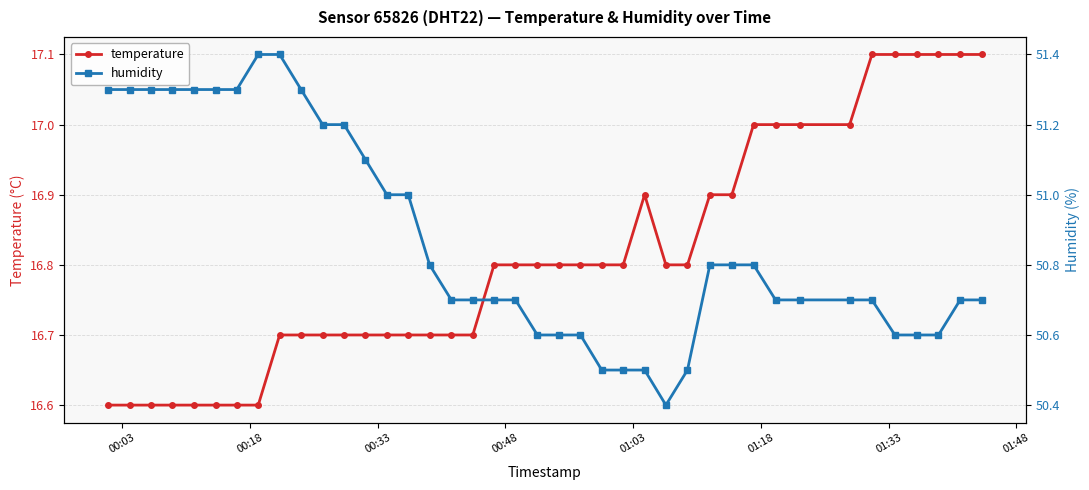

What is the maximum value shown in the chart?

51.4